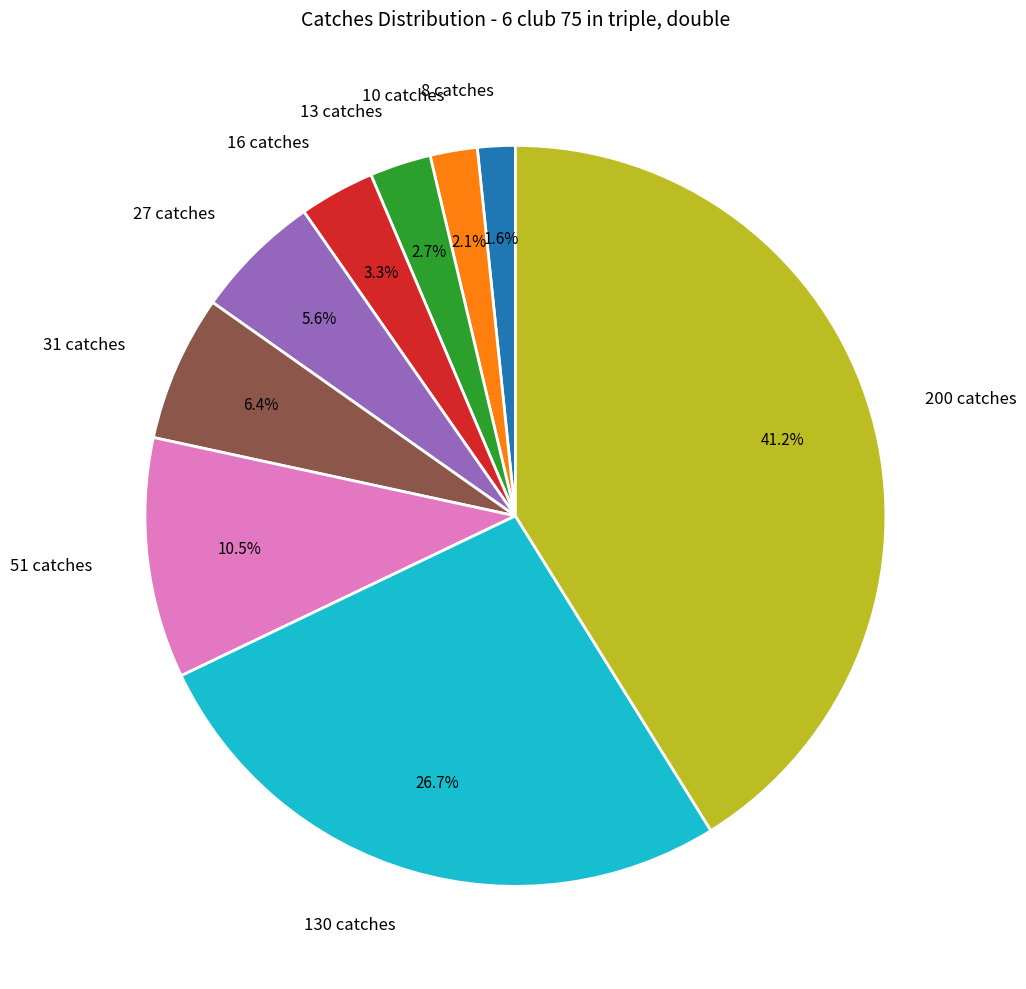

What portion of the pie excludes 10 catches?

97.9%